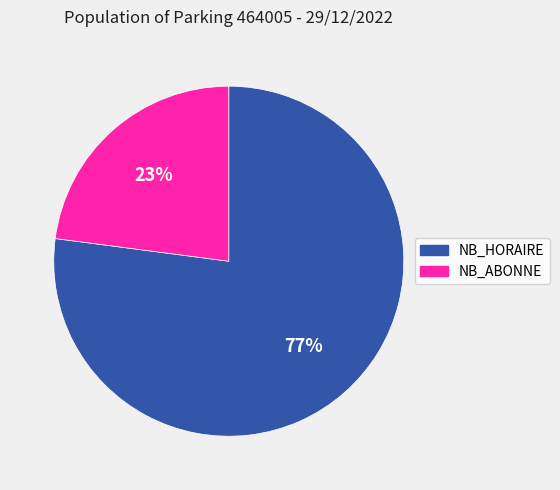

To the nearest percent, what is the difference between the largest and smallest slice percentages?

54%